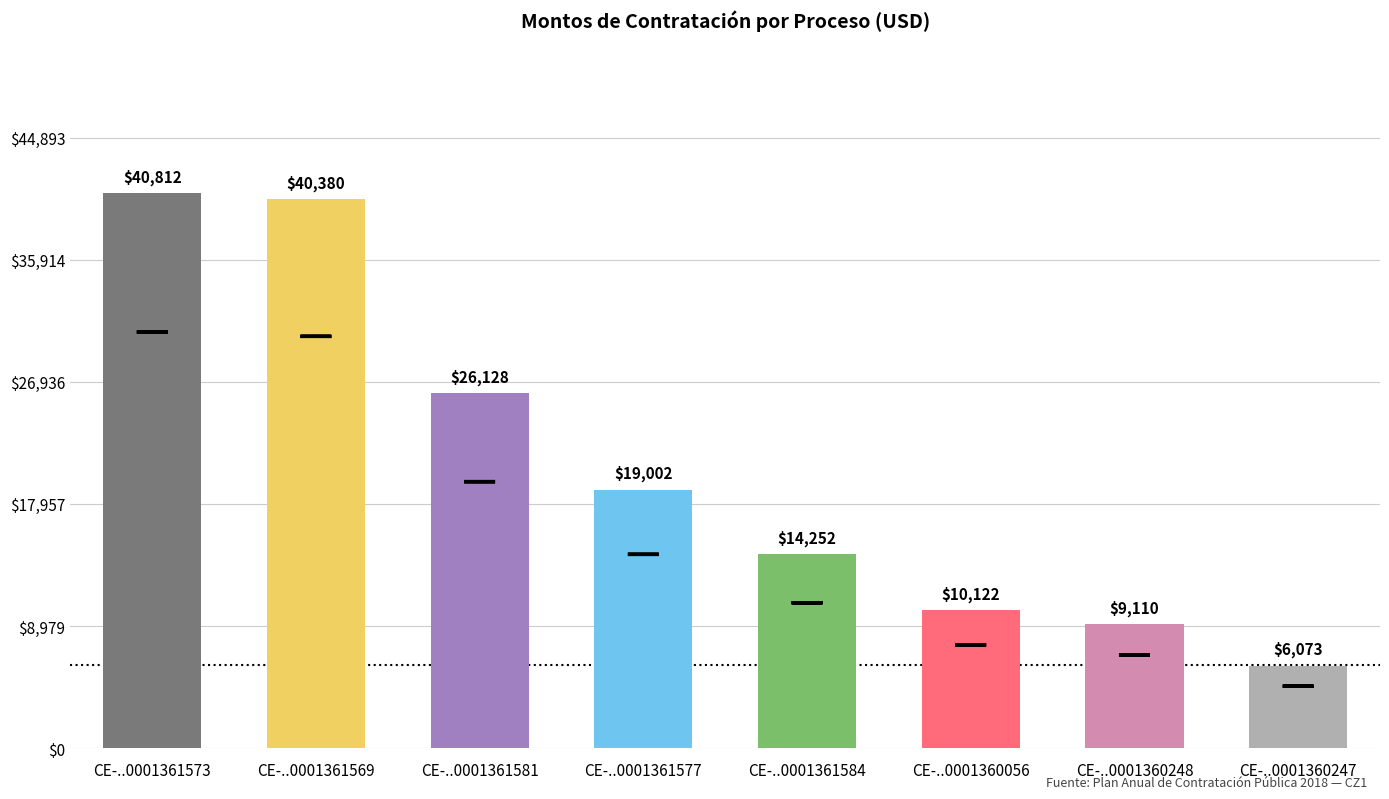

What is the difference between the maximum and minimum values?

34738.7